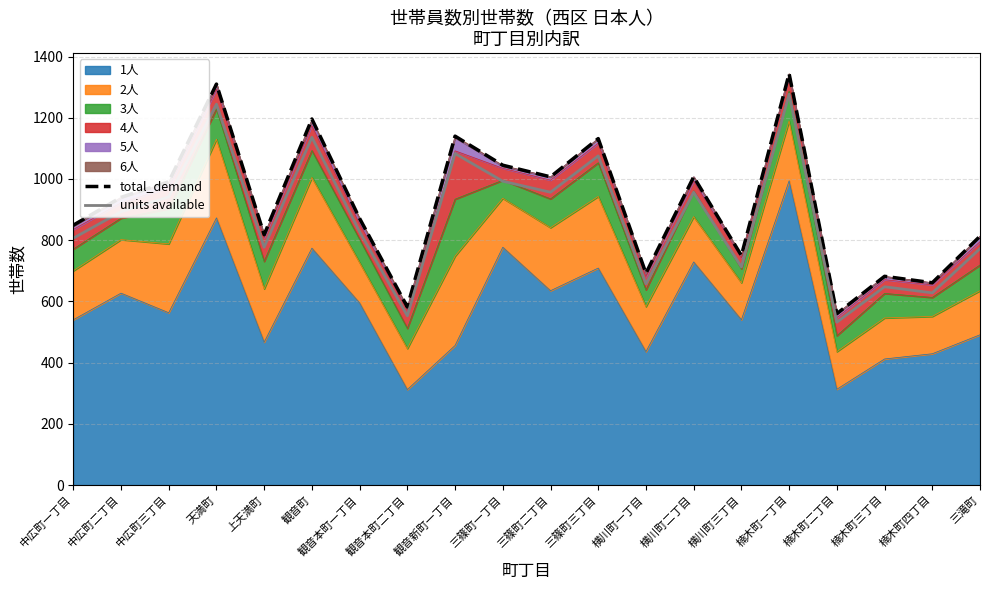

At which label is units available closest to 904?

中広町二丁目